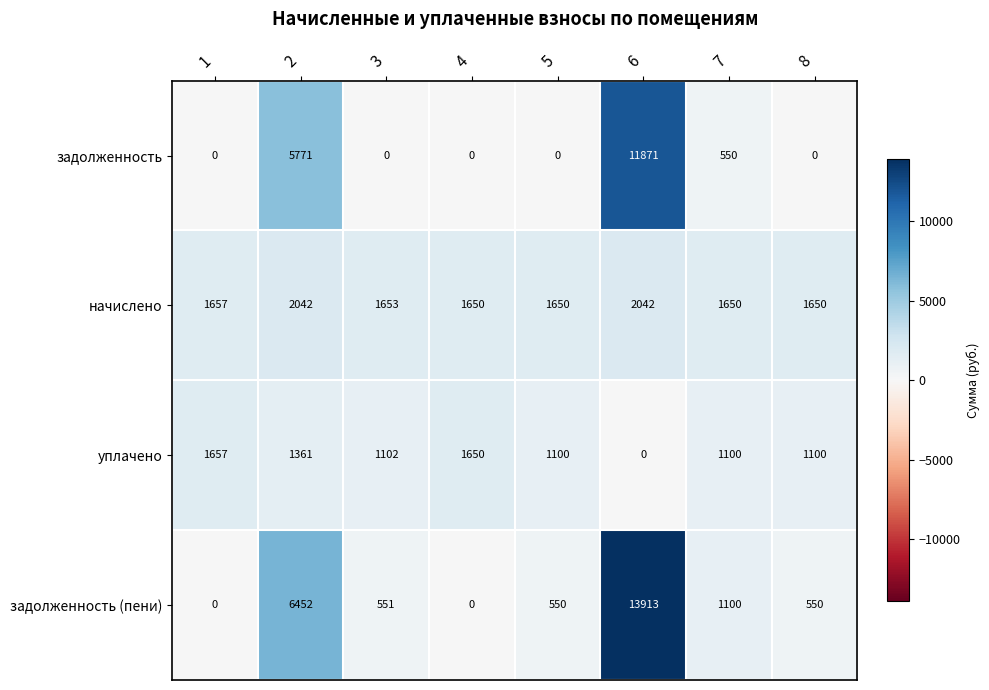

What is the total value across all series at 7?

4400